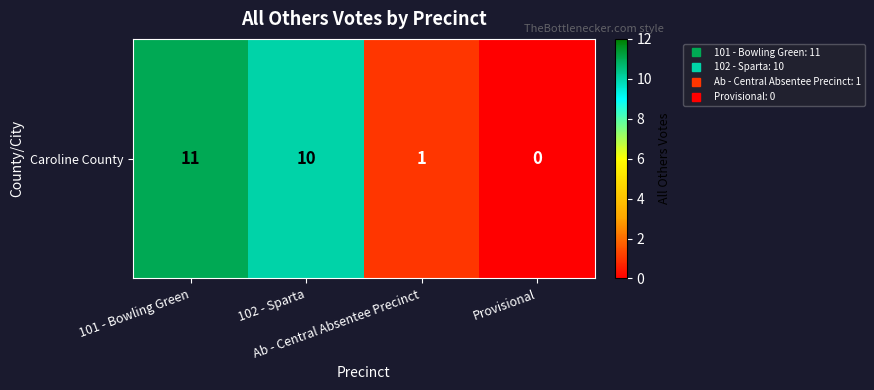

Reading left to right, extract all data points from this chart.

101 - Bowling Green=11	102 - Sparta=10	Ab - Central Absentee Precinct=1	Provisional=0